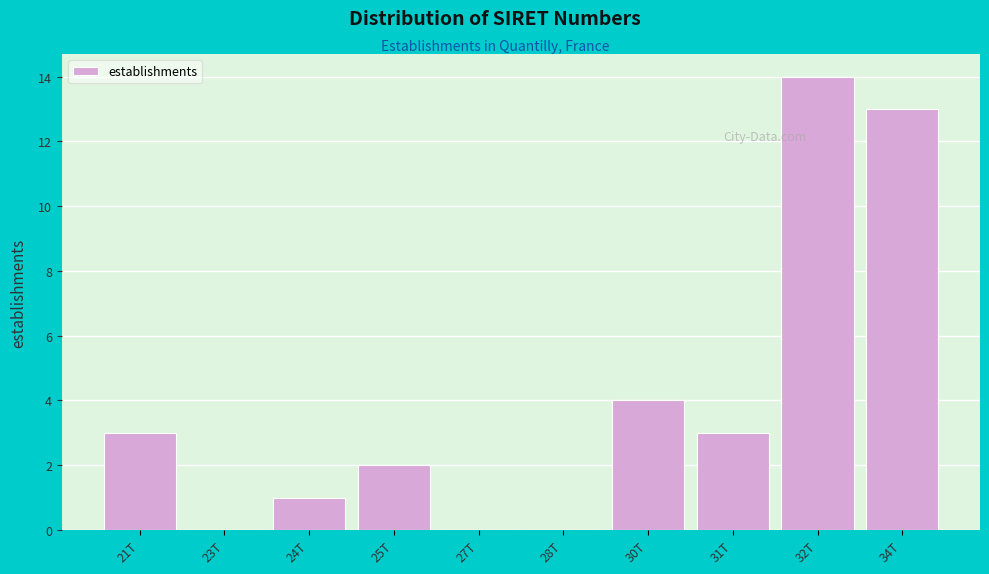

Reading right to left, list all the values displayed in this chart.

34T=13	32T=14	31T=3	30T=4	28T=0	27T=0	25T=2	24T=1	23T=0	21T=3